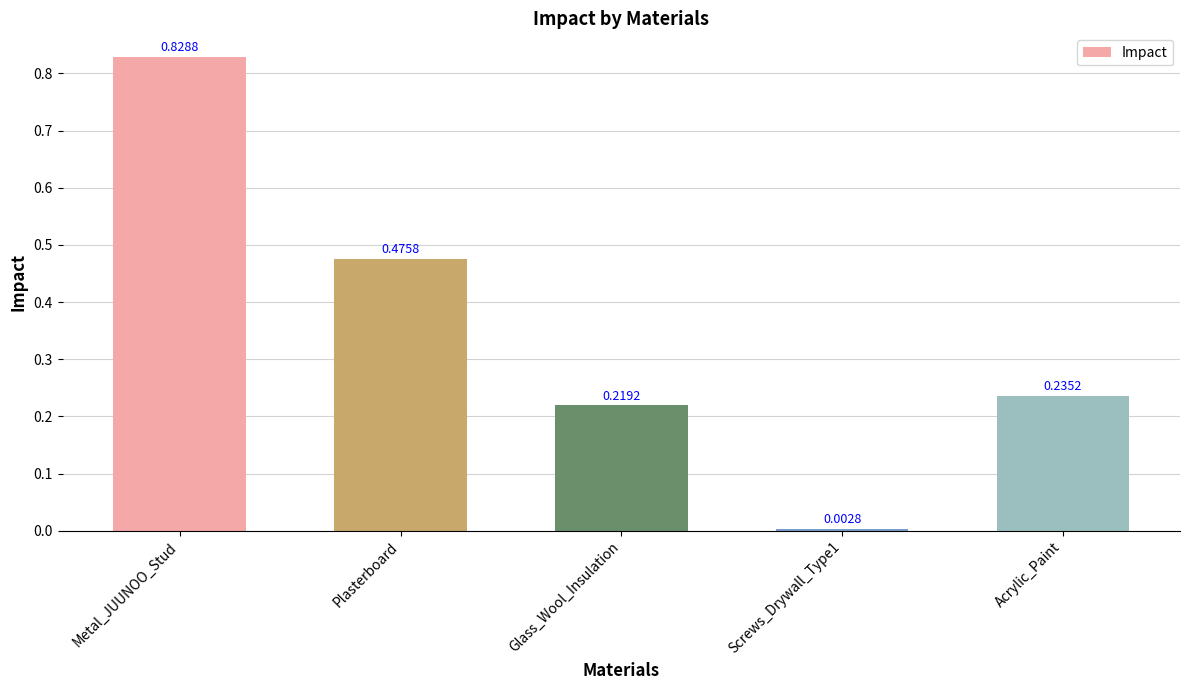

Are the bars grouped side by side (vs. stacked)?

No